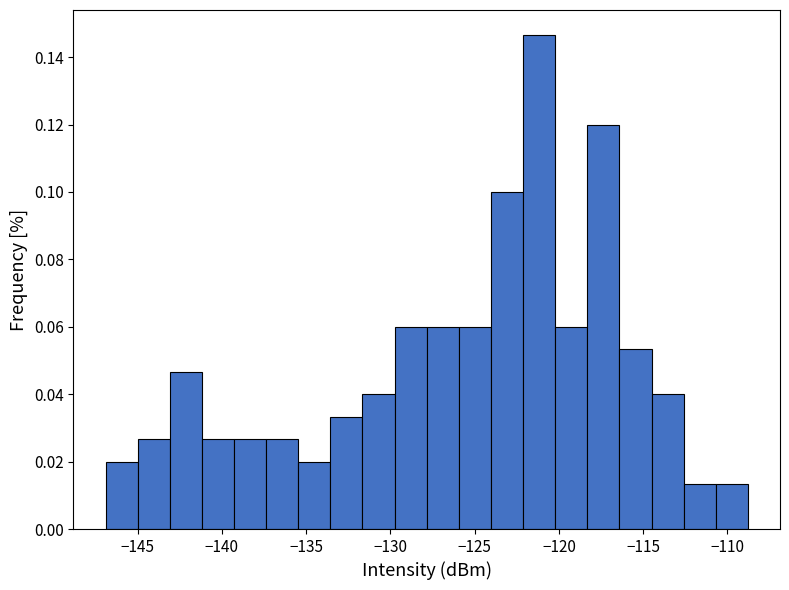

Read against the x-axis, roughly where is the centre of the tallest bar?

-121.0